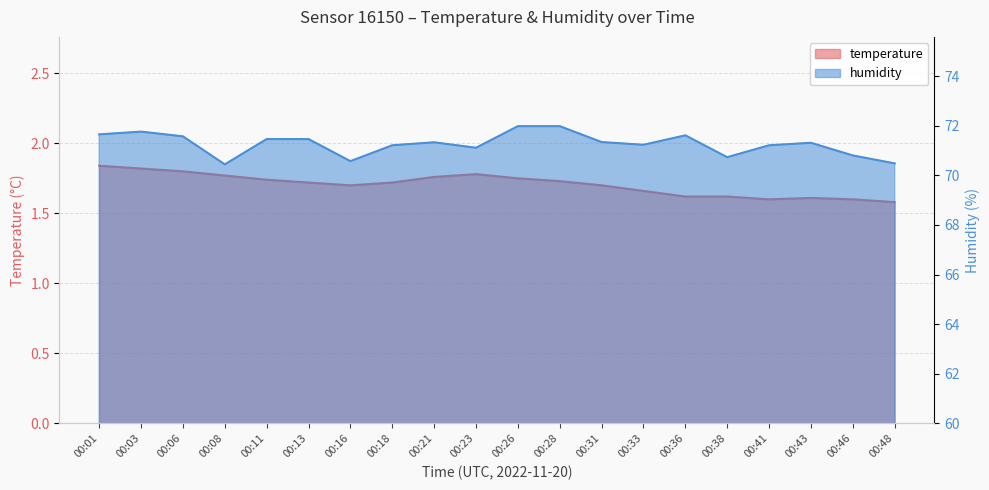

What are all the series names shown in the legend?

temperature, humidity